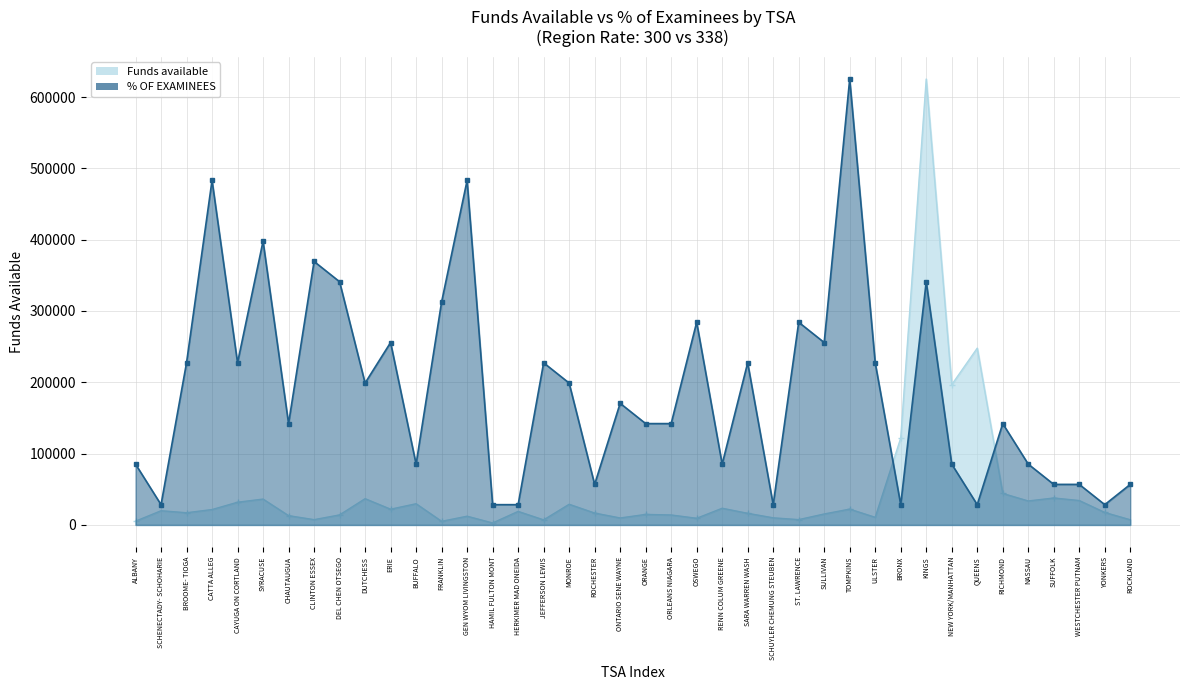

What is the difference between the % OF EXAMINEES values at BRONX and BUFFALO?

12503.5